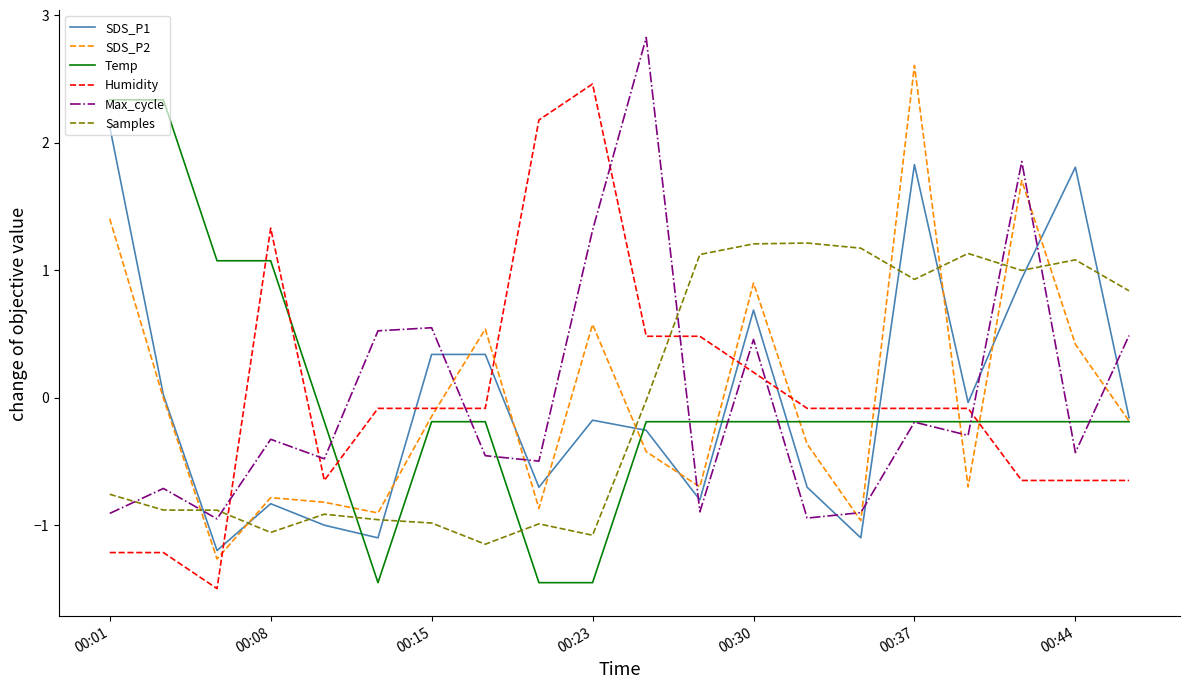

What is the highest value of the Max_cycle series?

2.8